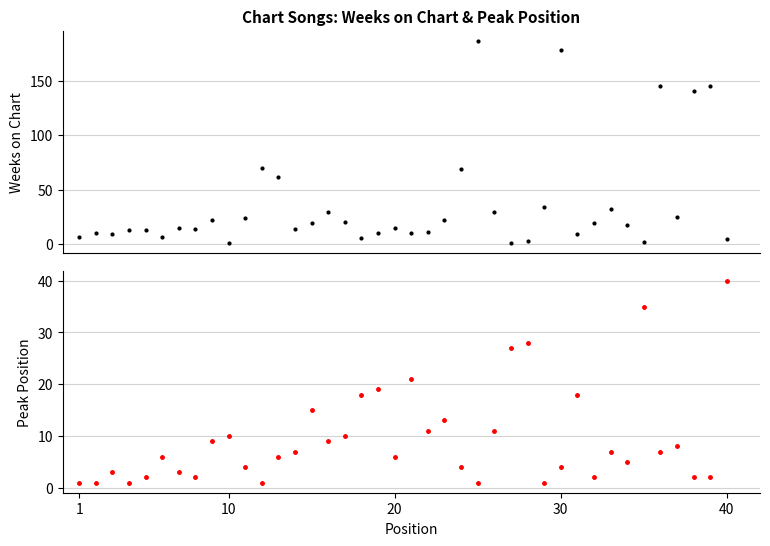

What is the average value of the Weeks on Chart series?

37